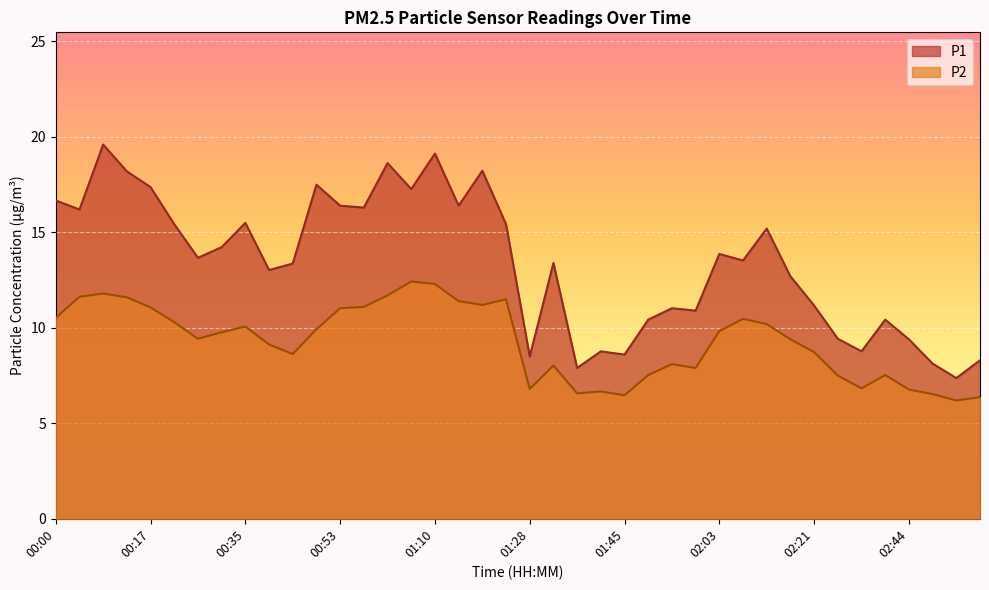

True or false: P2 and P1 cross at least once.

False